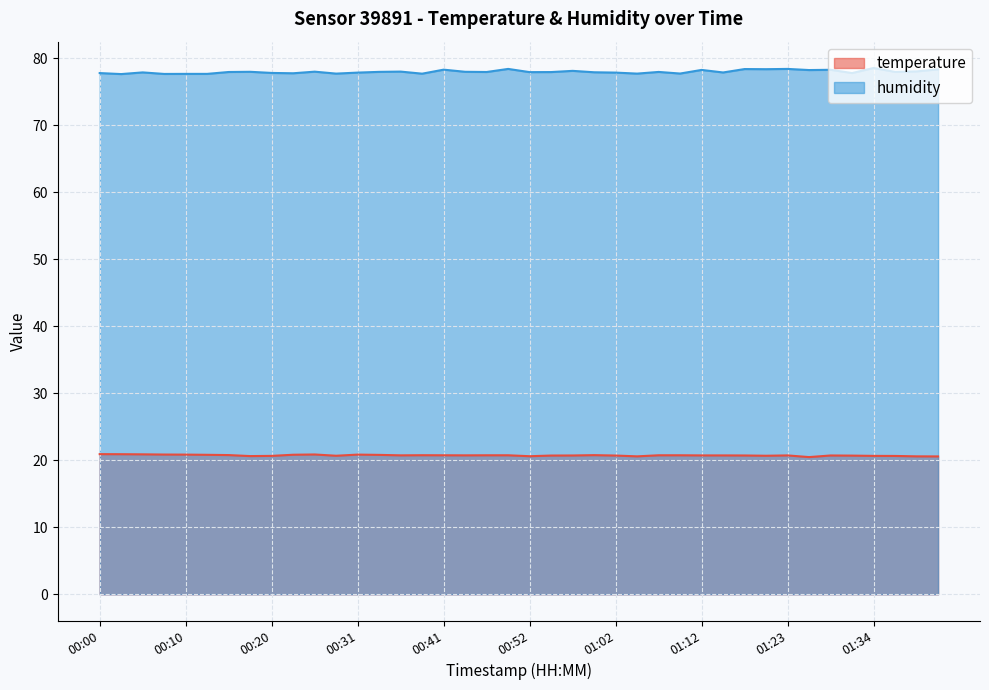

Reading left to right, what are all the values shown in this chart?

temperature: 20.9	20.9	20.9	20.9	20.9	20.8	20.8	20.6	20.7	20.8	20.9	20.7	20.9	20.8	20.7	20.8	20.8	20.7	20.8	20.8	20.6	20.7	20.7	20.8	20.7	20.6	20.8	20.8	20.7	20.7	20.7	20.7	20.7	20.5	20.7	20.7	20.7	20.6	20.6	20.6
humidity: 77.8	77.7	77.9	77.7	77.7	77.7	78.0	78.0	77.8	77.8	78.0	77.7	77.9	78.0	78.0	77.7	78.3	78.0	78.0	78.4	78.0	78.0	78.2	77.9	77.9	77.7	78.0	77.8	78.3	77.9	78.4	78.4	78.4	78.3	78.3	77.8	78.6	78.0	78.1	78.4